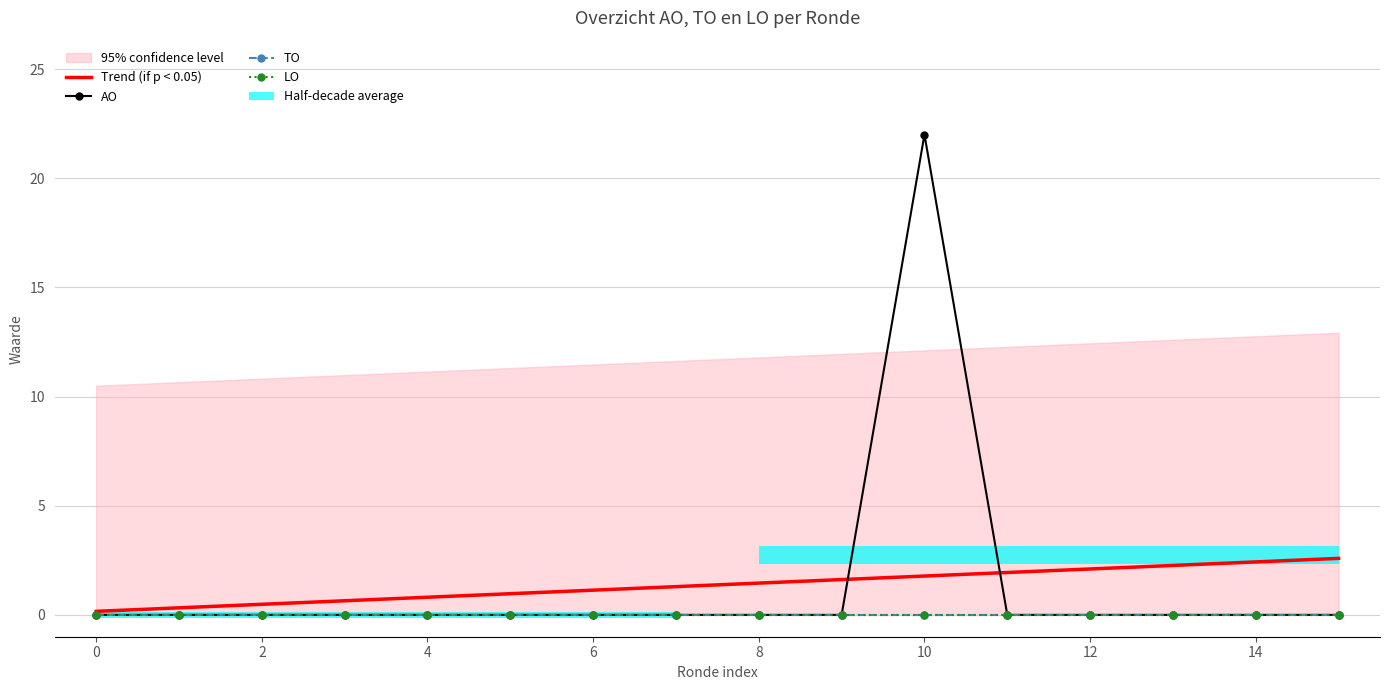

What is the highest value of the Trend (if p < 0.05) series?

2.6